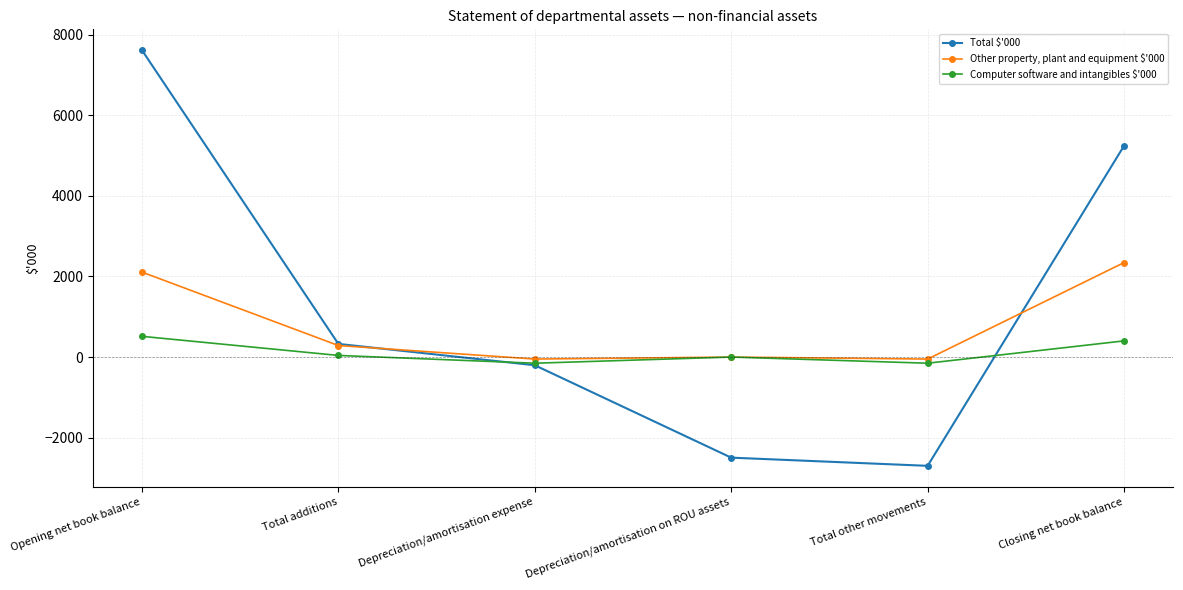

The value of Total $'000 at Depreciation/amortisation on ROU assets is -2496. True or false?

True